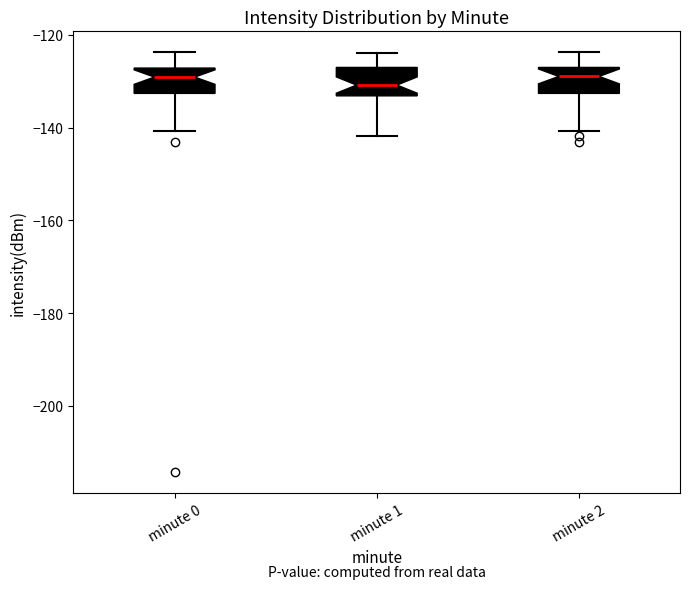

Reading left to right, transcribe this box plot: for each box, give where its median line is, the range the box spans, and where its two whiskers end, as read against the y-axis. The values are not printed on the chart, so give them approximately, as read against the axis.

minute 0: median -130, box -132 to -128, whiskers -140 to -124
minute 1: median -130, box -134 to -126, whiskers -142 to -124
minute 2: median -128, box -132 to -126, whiskers -140 to -124